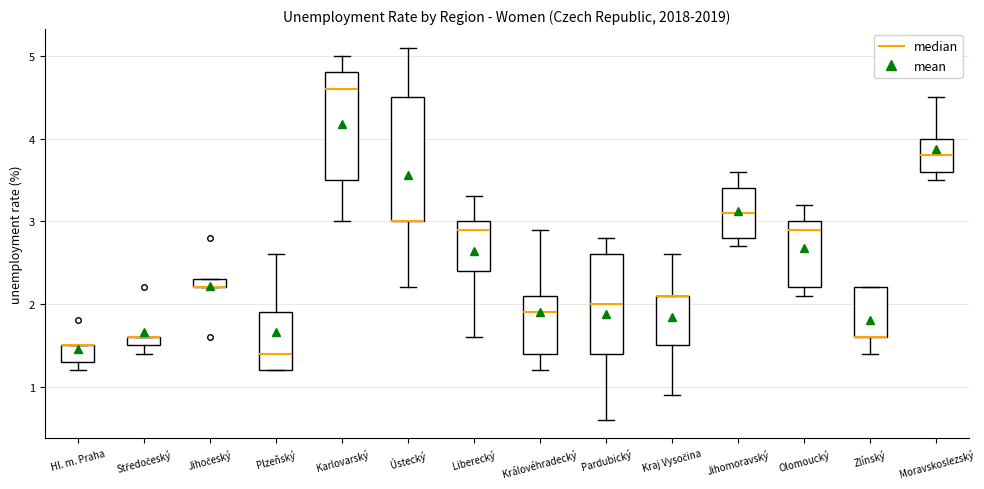

Which box is the tallest, from its lower edge to its upper edge?

Ústecký